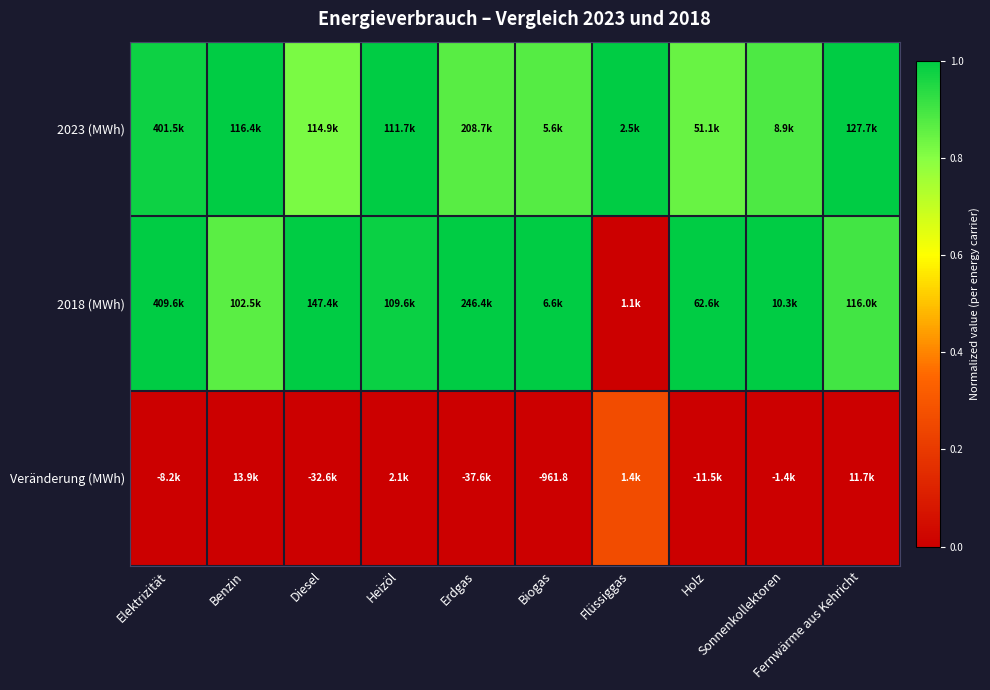

What is the maximum value shown in the chart?

1.0